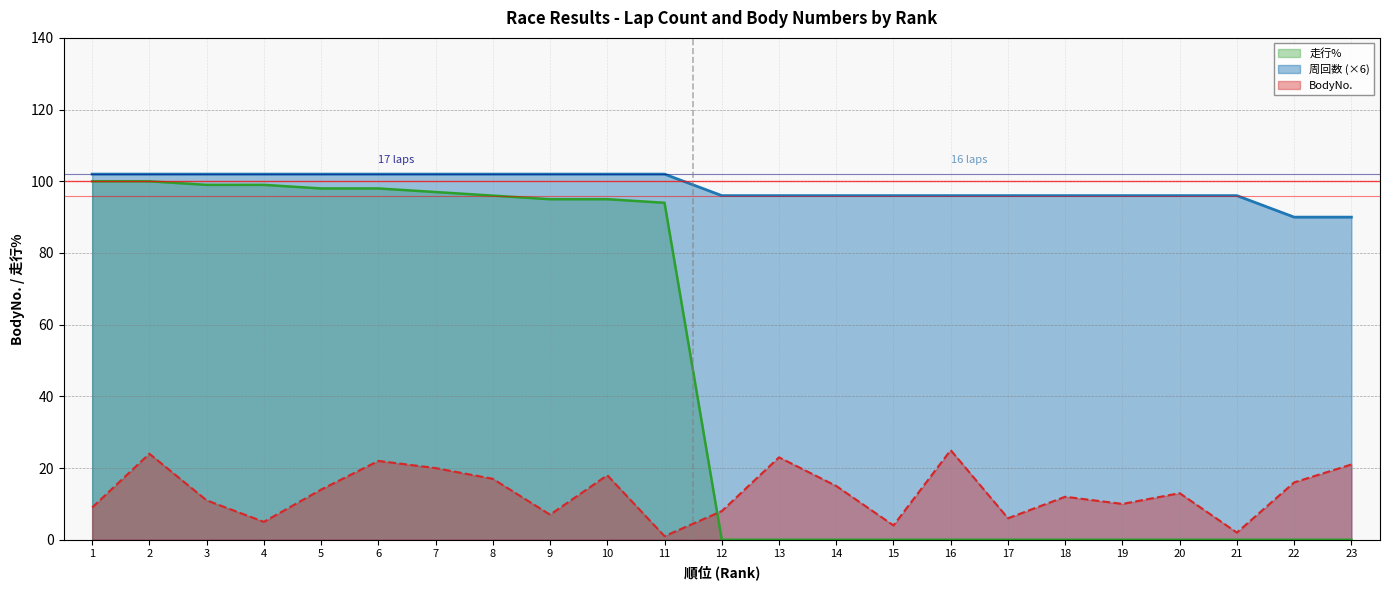

Count the 周回数 values in the range 96 to 102.

21